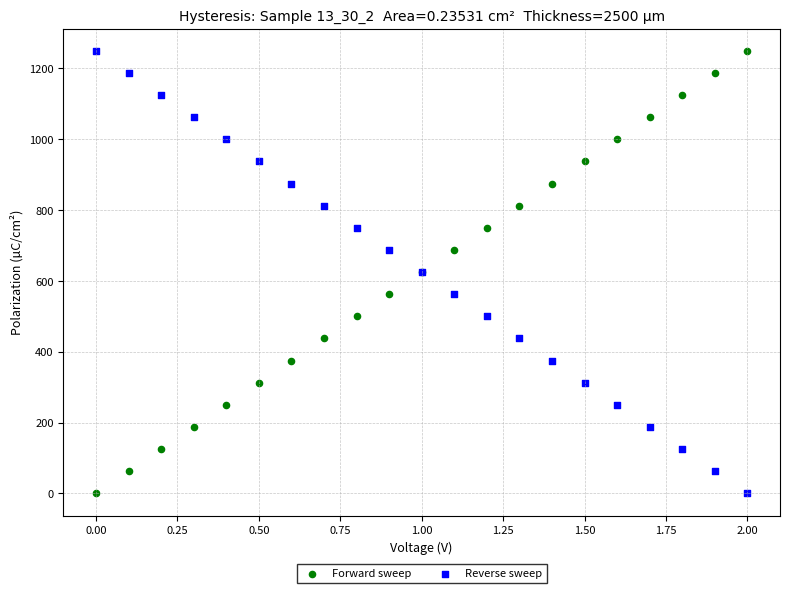

What is the X range (max minus min) for the scatter plot?

2.0